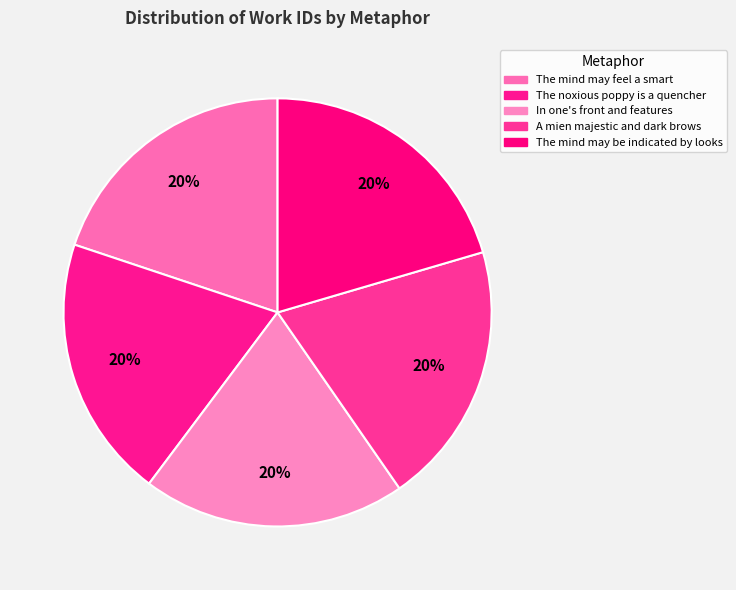

Count the number of slices in the pie.

5